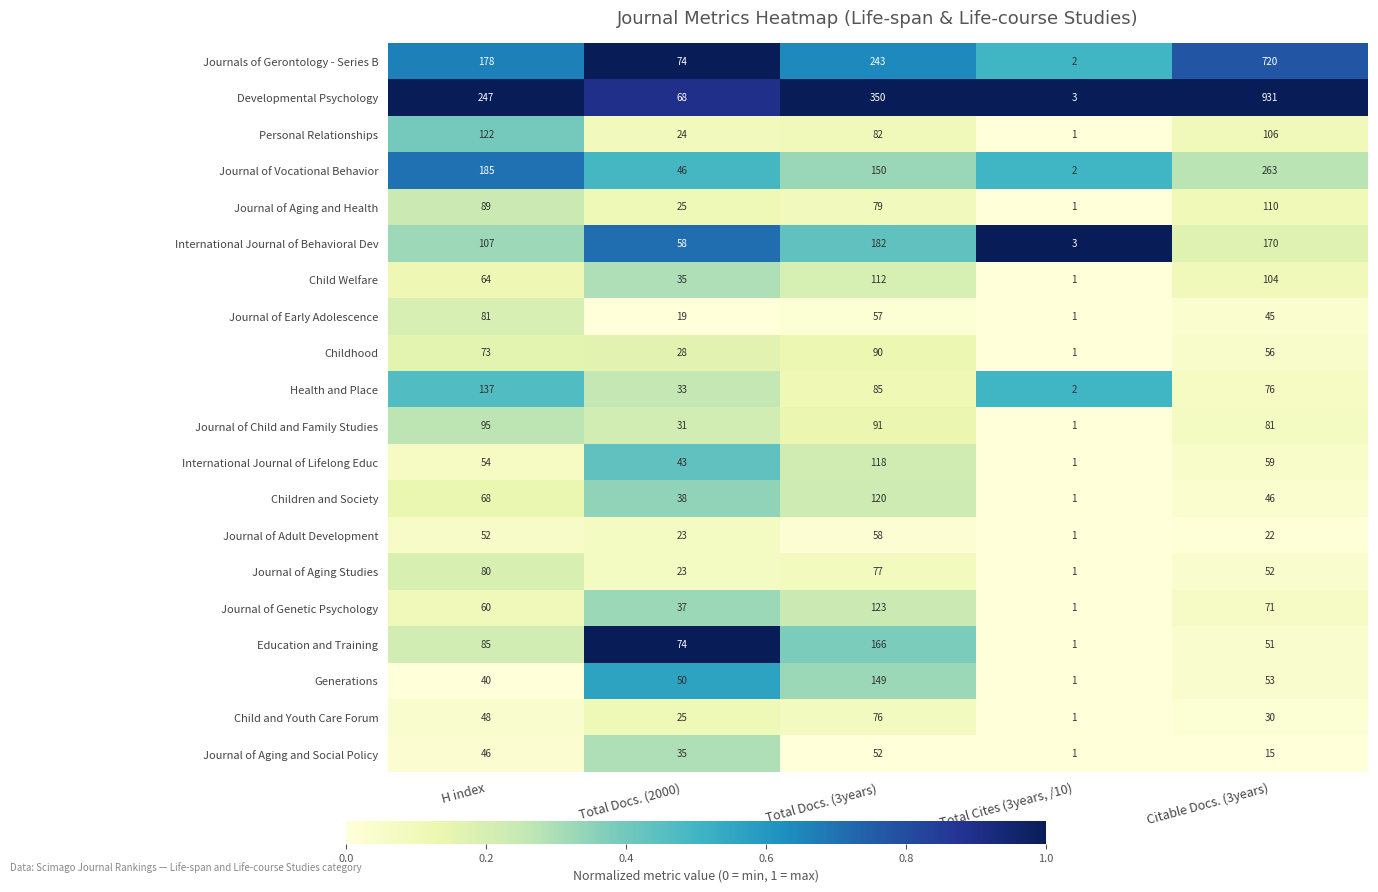

The Education and Training series shows 148 at H index. True or false?

False